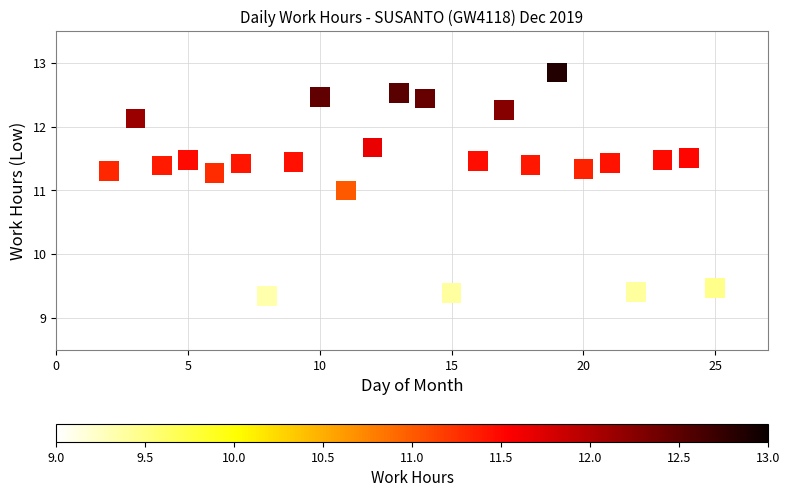

What is the range of X values (max minus min)?

23.0